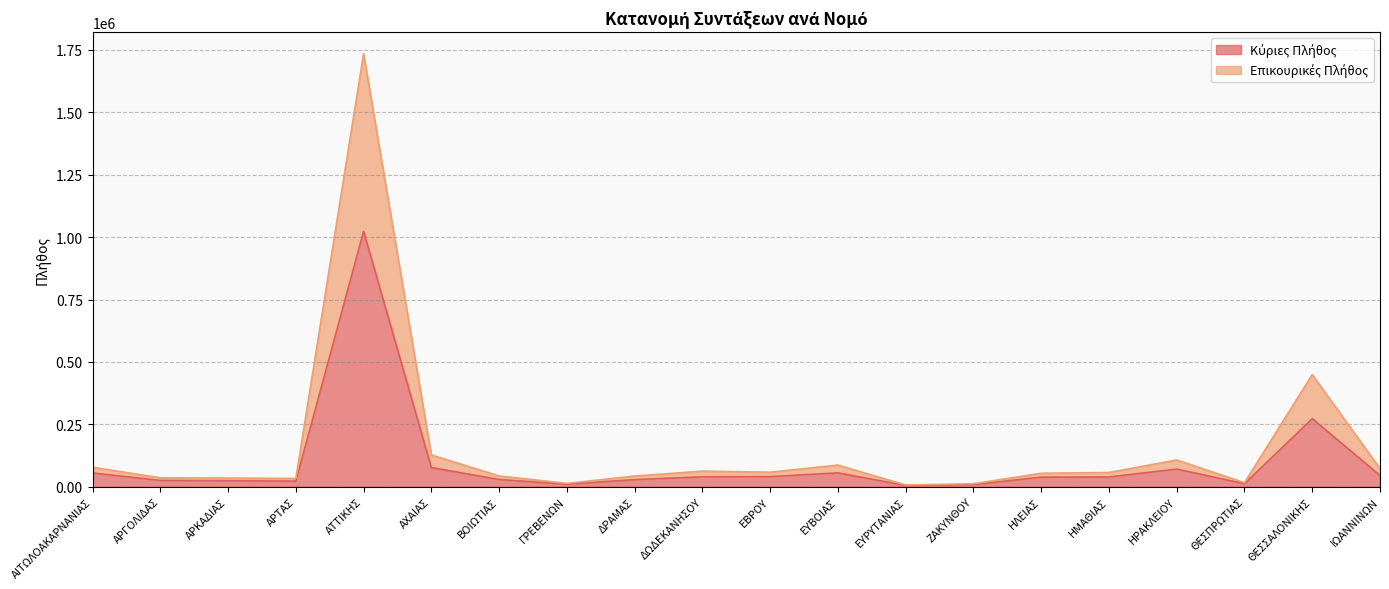

How many interior local peaks does the Κύριες Πλήθος series have?

4